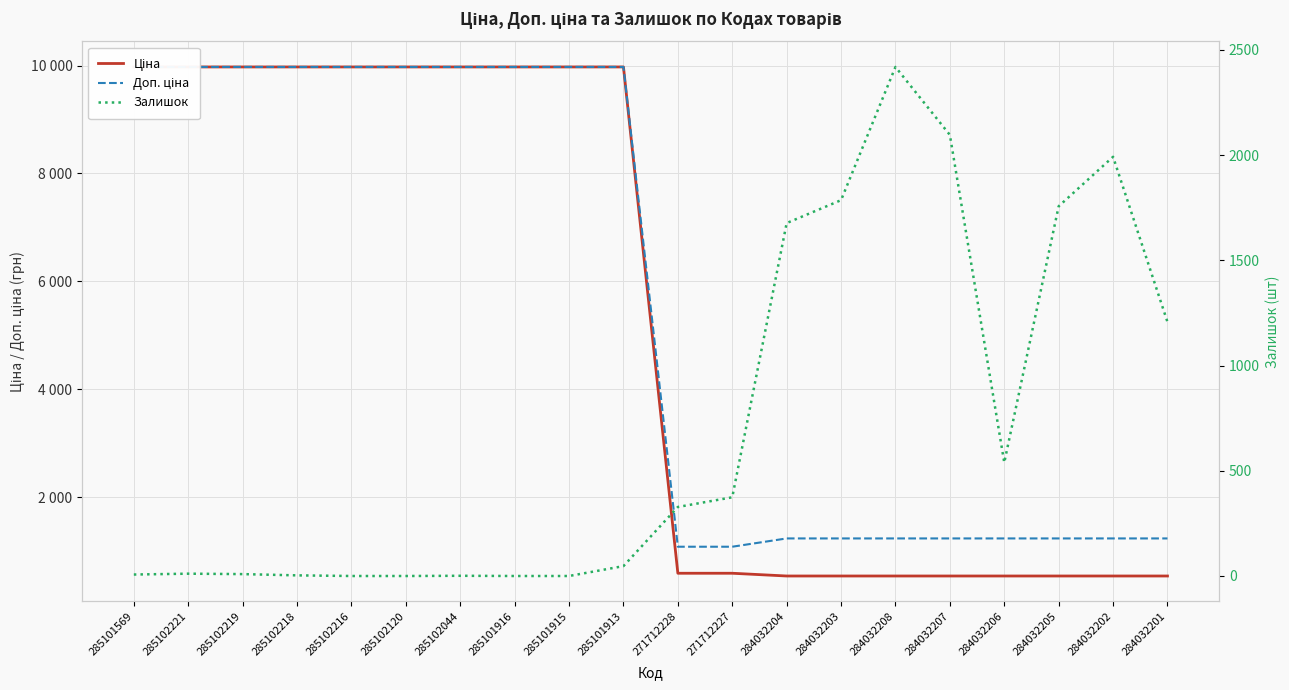

True or false: Доп. ціна has more than 2 interior local peaks.

False